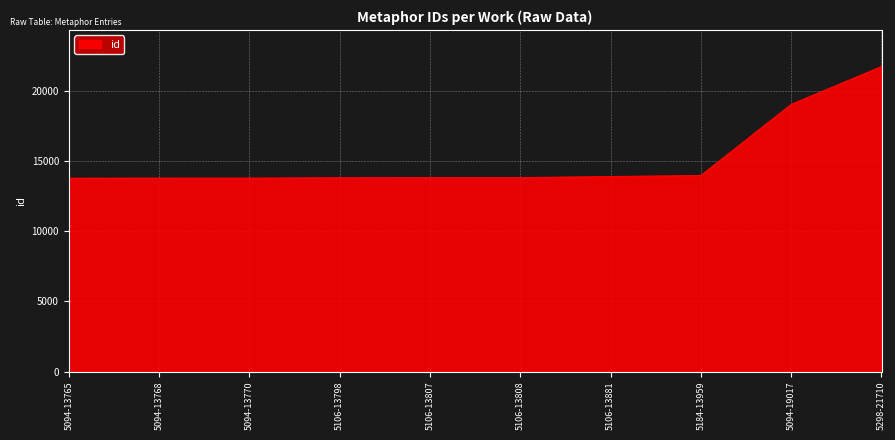

Which has a higher value, 5298-21710 or 5094-19017?

5298-21710